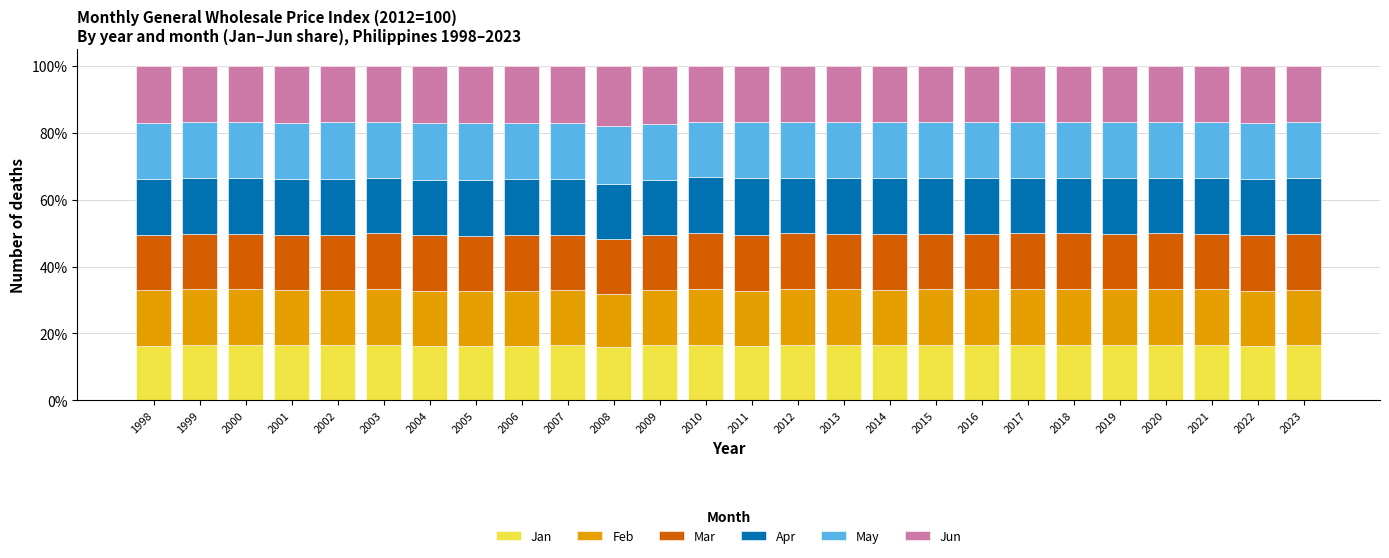

What is the total value across all series at 2015?

100.0